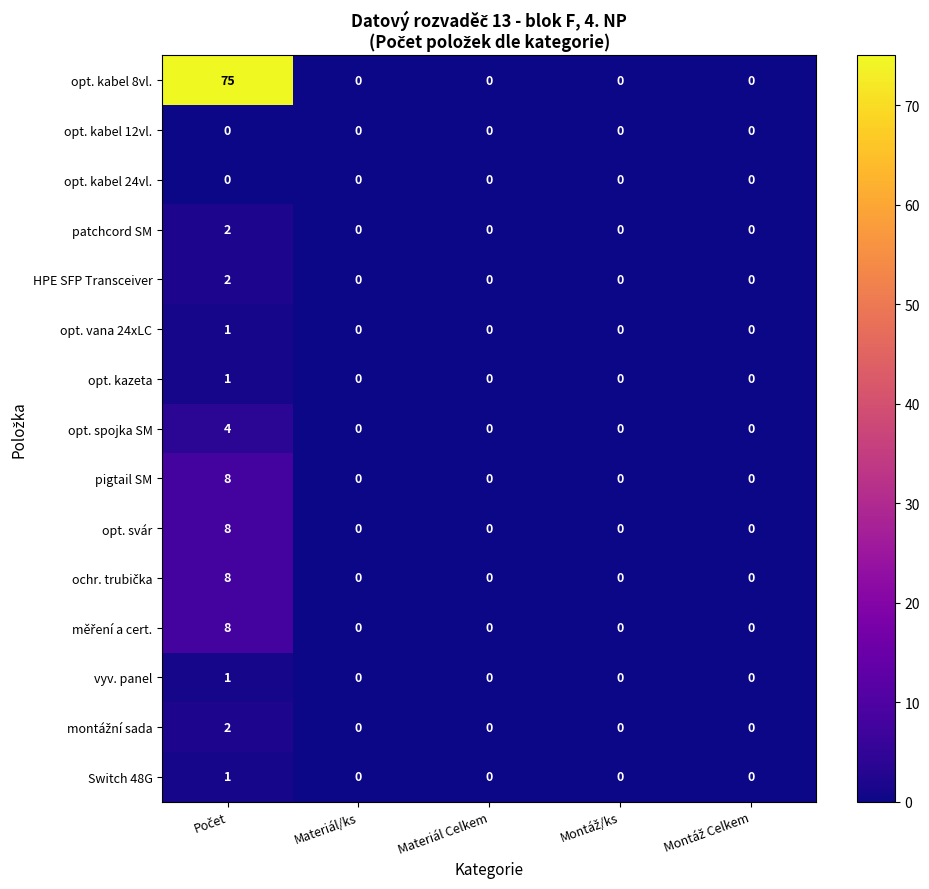

What is the greatest value displayed?

75